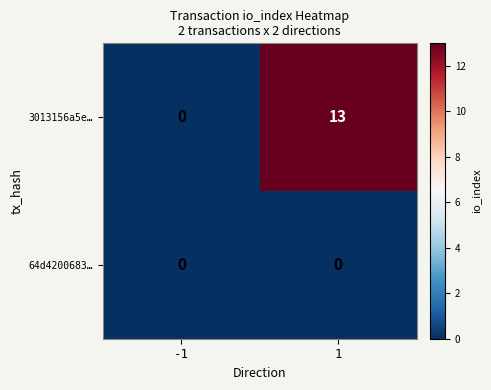

Count the number of data series in this chart.

2